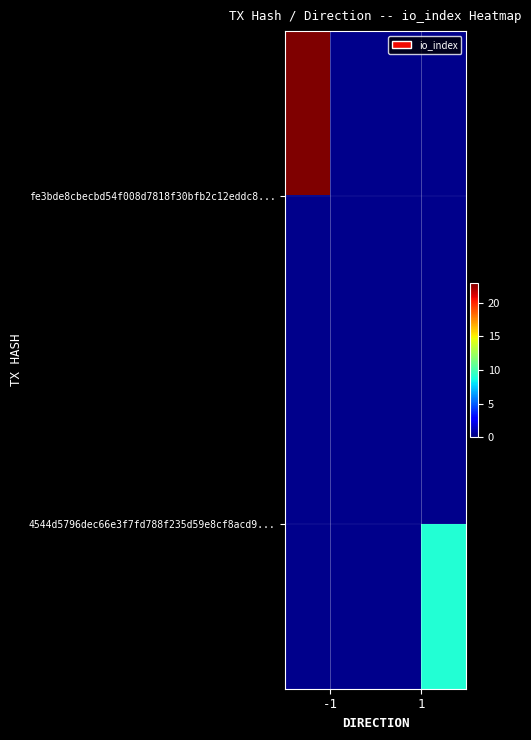

True or false: fe3bde8cbecbd54f008d7818f30bfb2c12eddc8... has a value of 23.0 at -1.

True